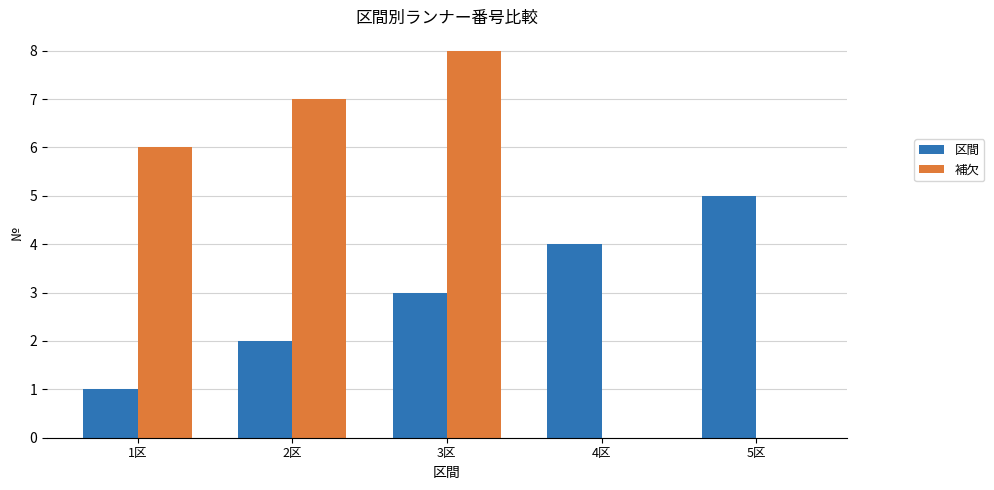

What is the sum of all 補欠 values?

21